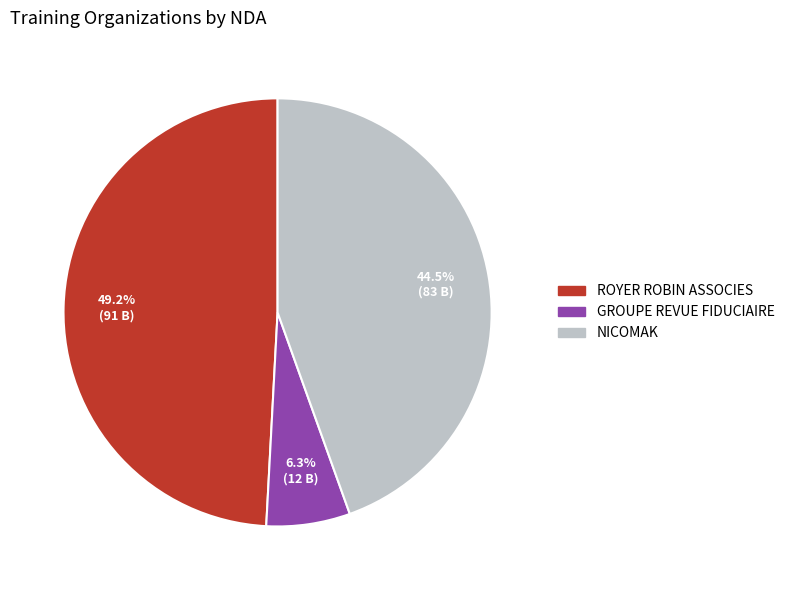

What percentage is NOT represented by GROUPE REVUE FIDUCIAIRE?

93.7%